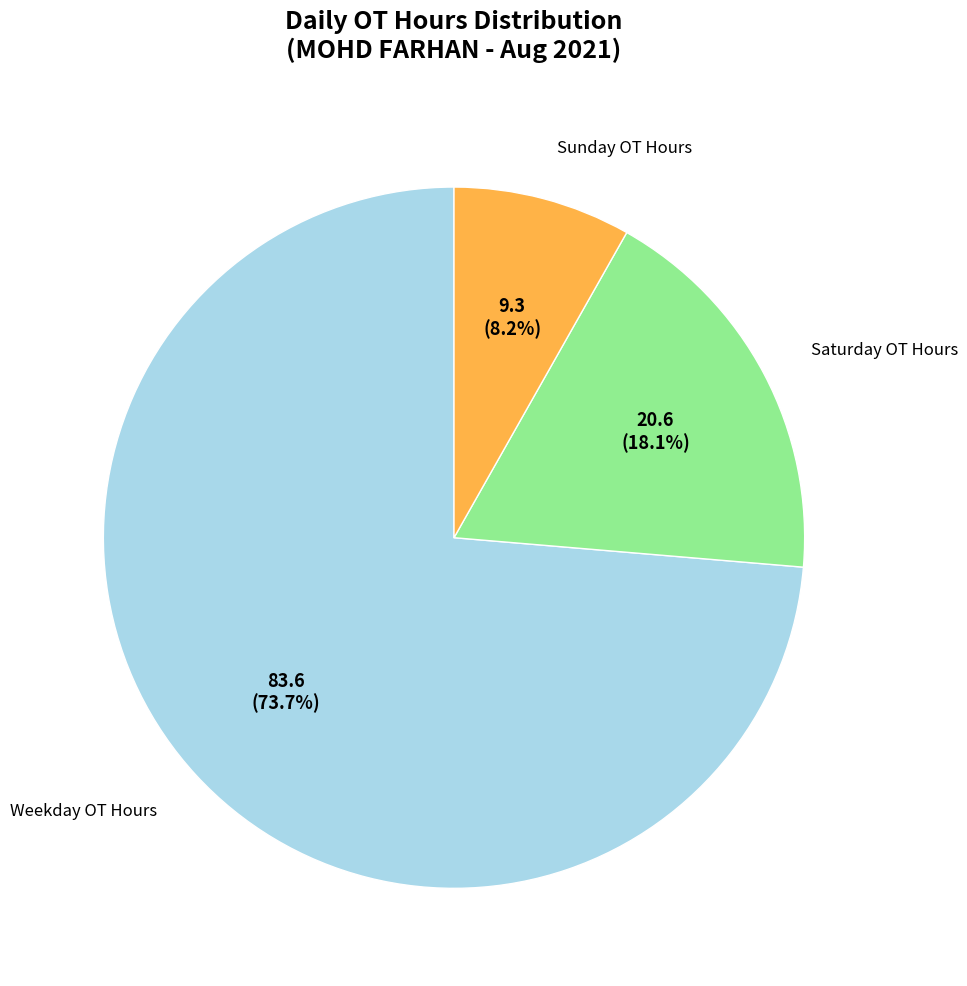

Is there a majority slice in this chart?

Yes